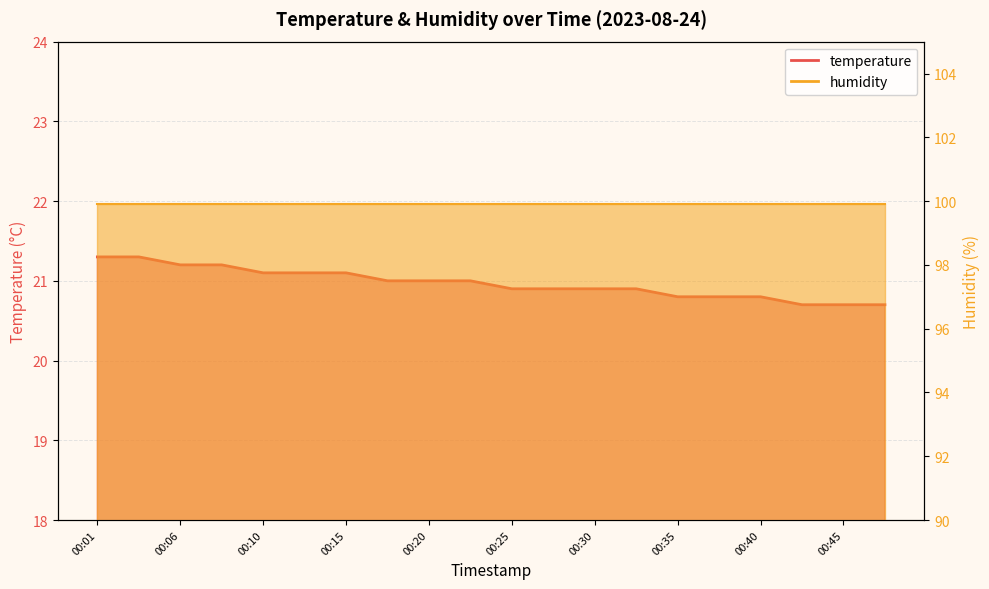

Count the values in the range 20 to 21.

13